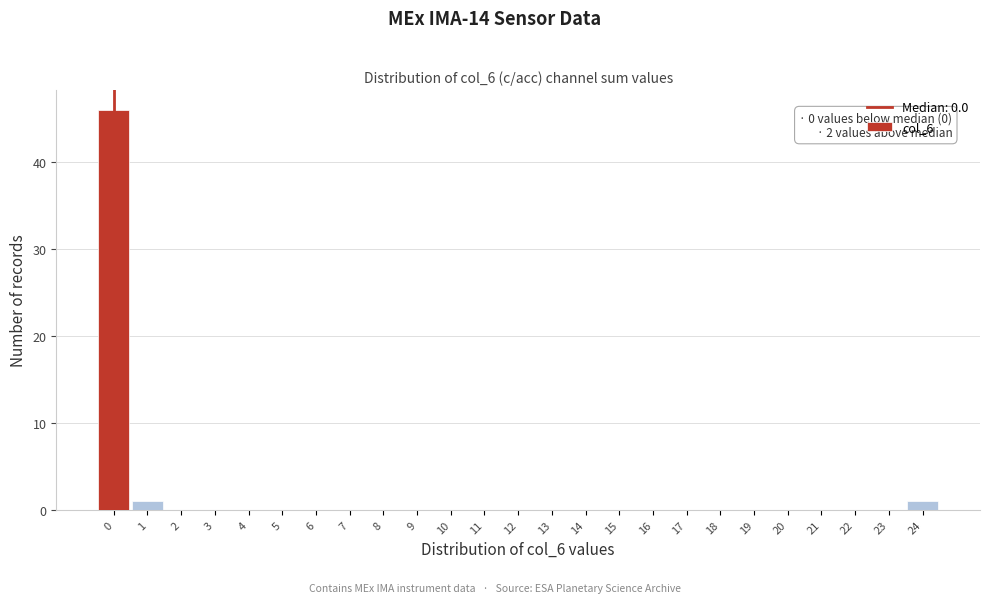

Reading left to right, transcribe all the data shown in this chart.

0=46	1=1	2=0	3=0	4=0	5=0	6=0	7=0	8=0	9=0	10=0	11=0	12=0	13=0	14=0	15=0	16=0	17=0	18=0	19=0	20=0	21=0	22=0	23=0	24=1